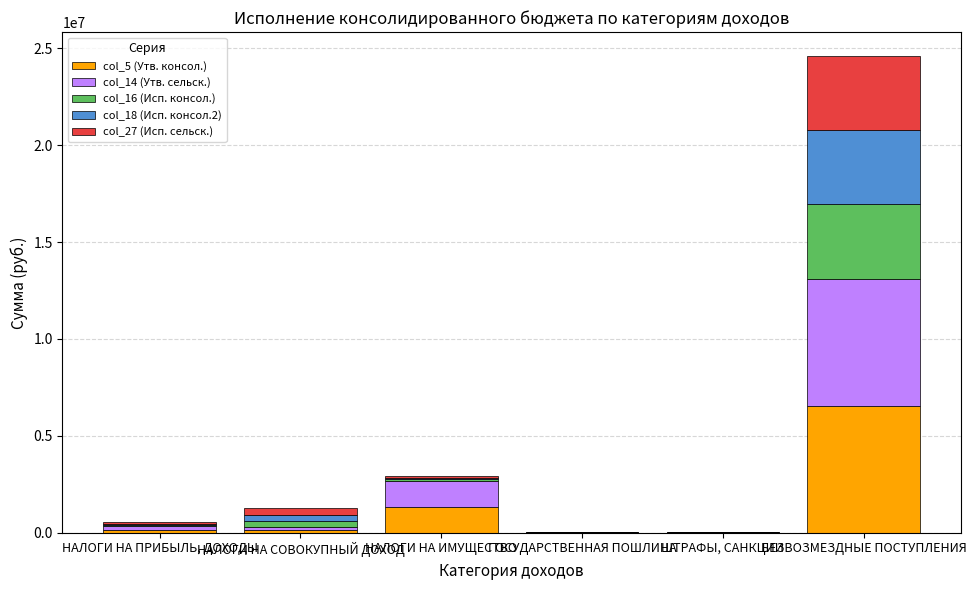

What is the maximum value for col_5 (Утв. консол.)?

6554200.0